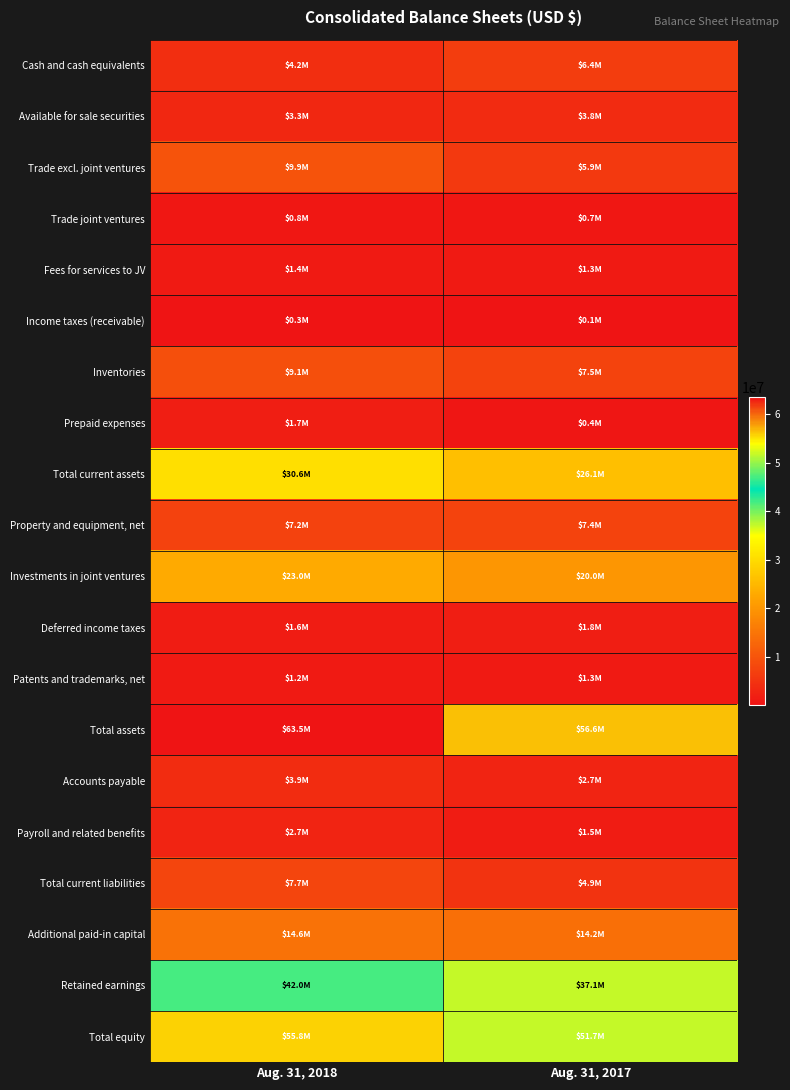

What is the total value across all series at Aug. 31, 2018?

284297087